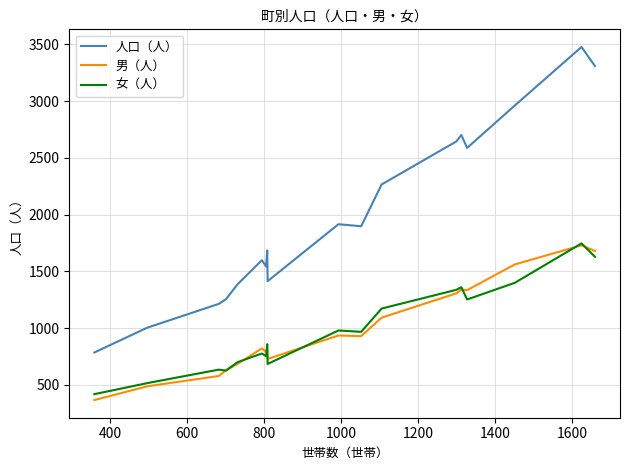

What is the lowest value of the 人口（人） series?

786